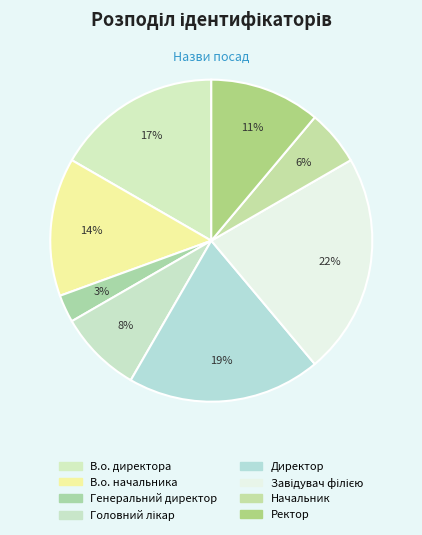

To the nearest percent, what is the average slice percentage?

12%